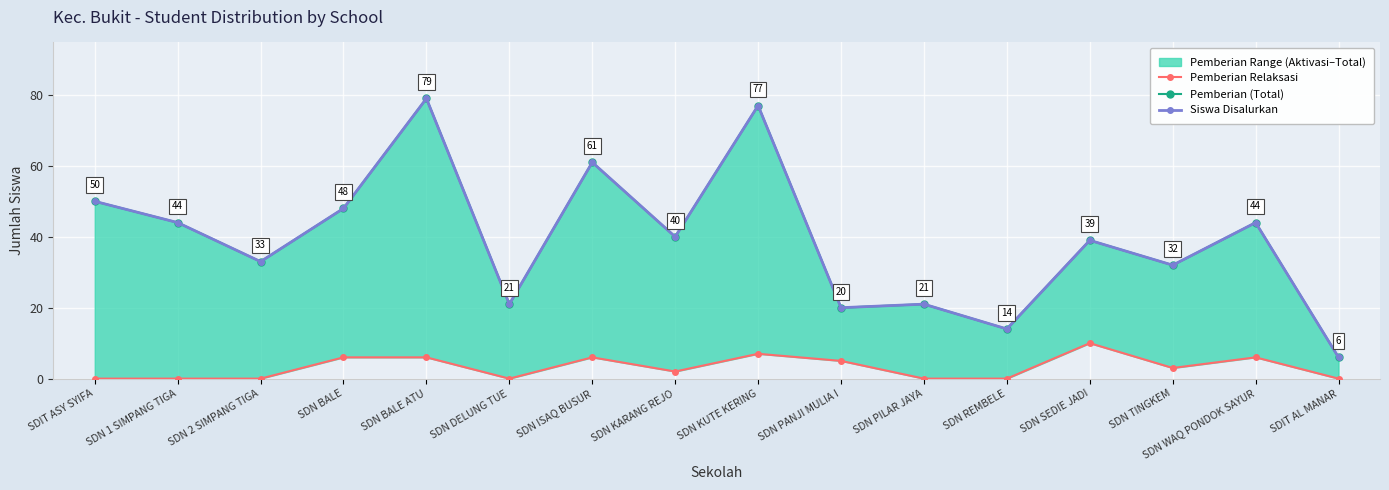

What position from the right is SDN 1 SIMPANG TIGA?

15